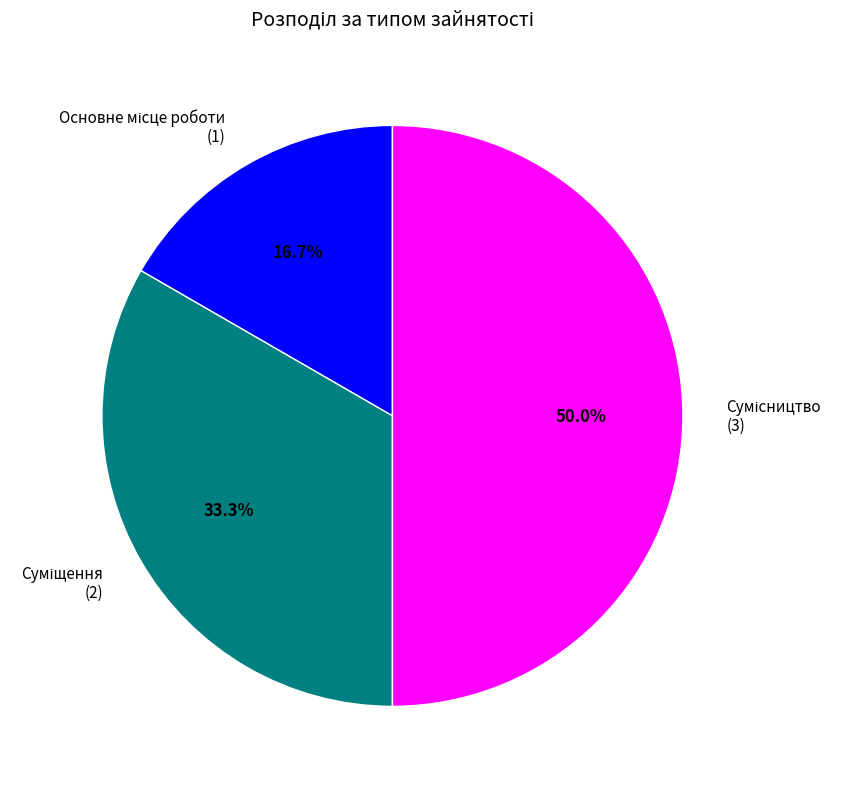

Count the number of slices in the pie.

3